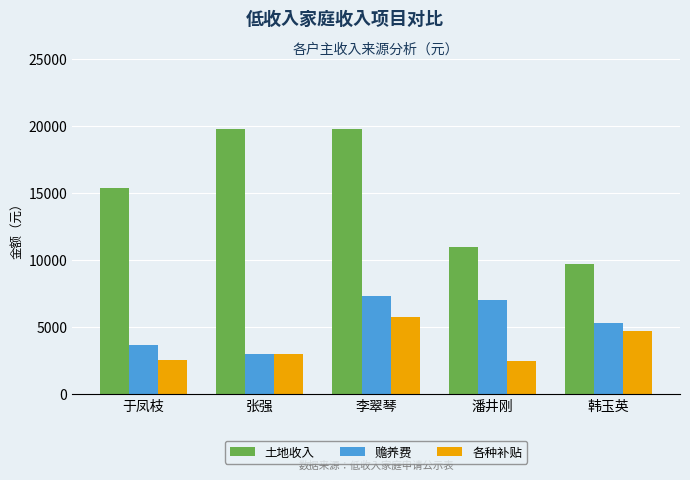

The 各种补贴 series shows 3725 at 潘井刚. True or false?

False